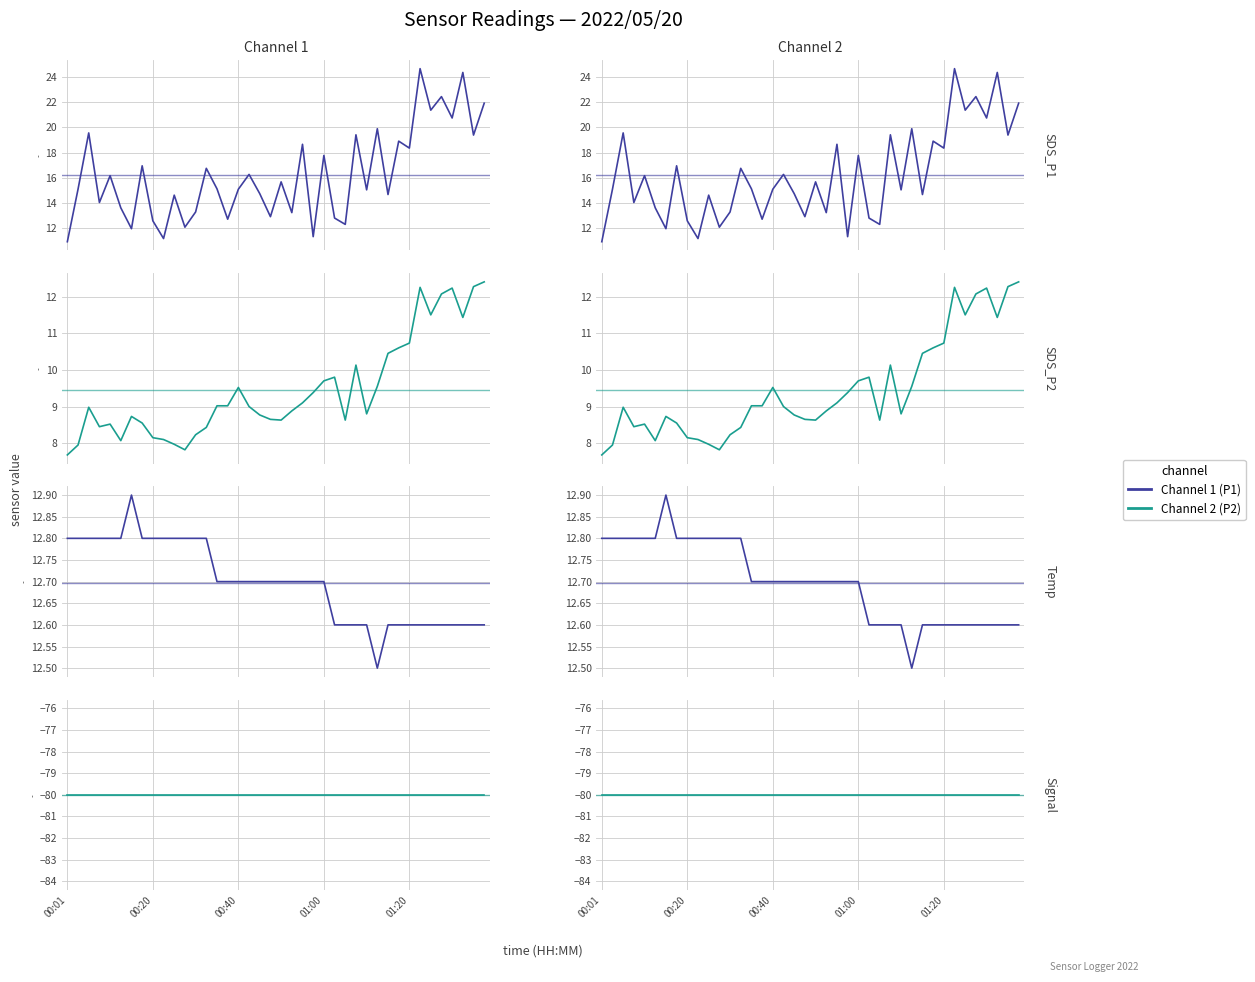

Which series has the largest range (max minus min)?

SDS_P1